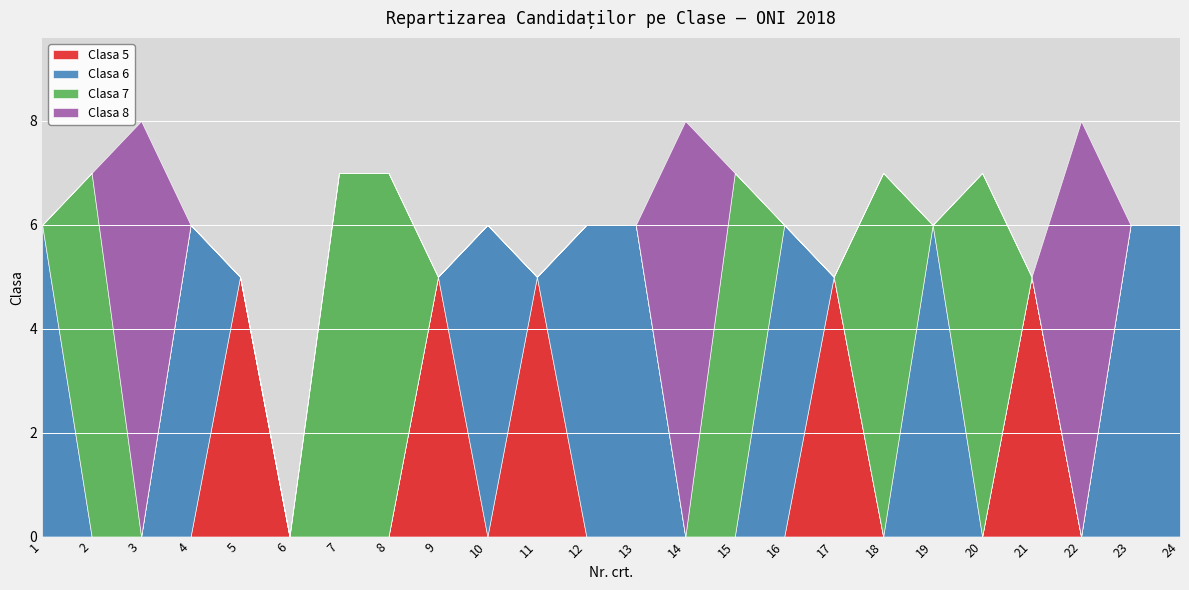

Between 8 and 19, which is larger?

8